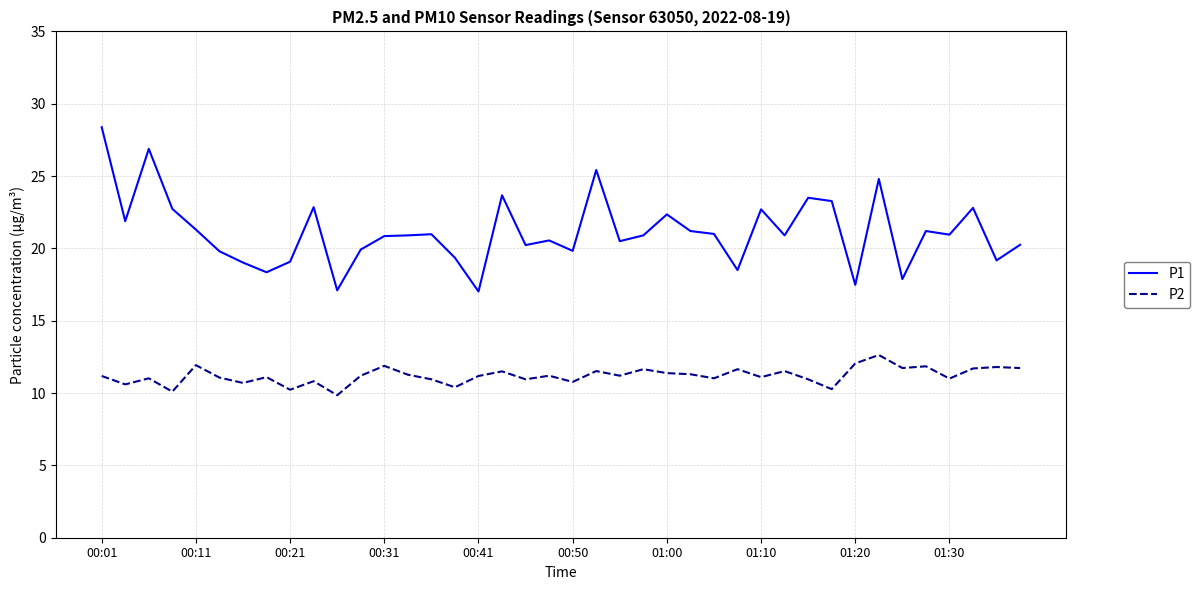

True or false: P2 and P1 cross at least once.

False